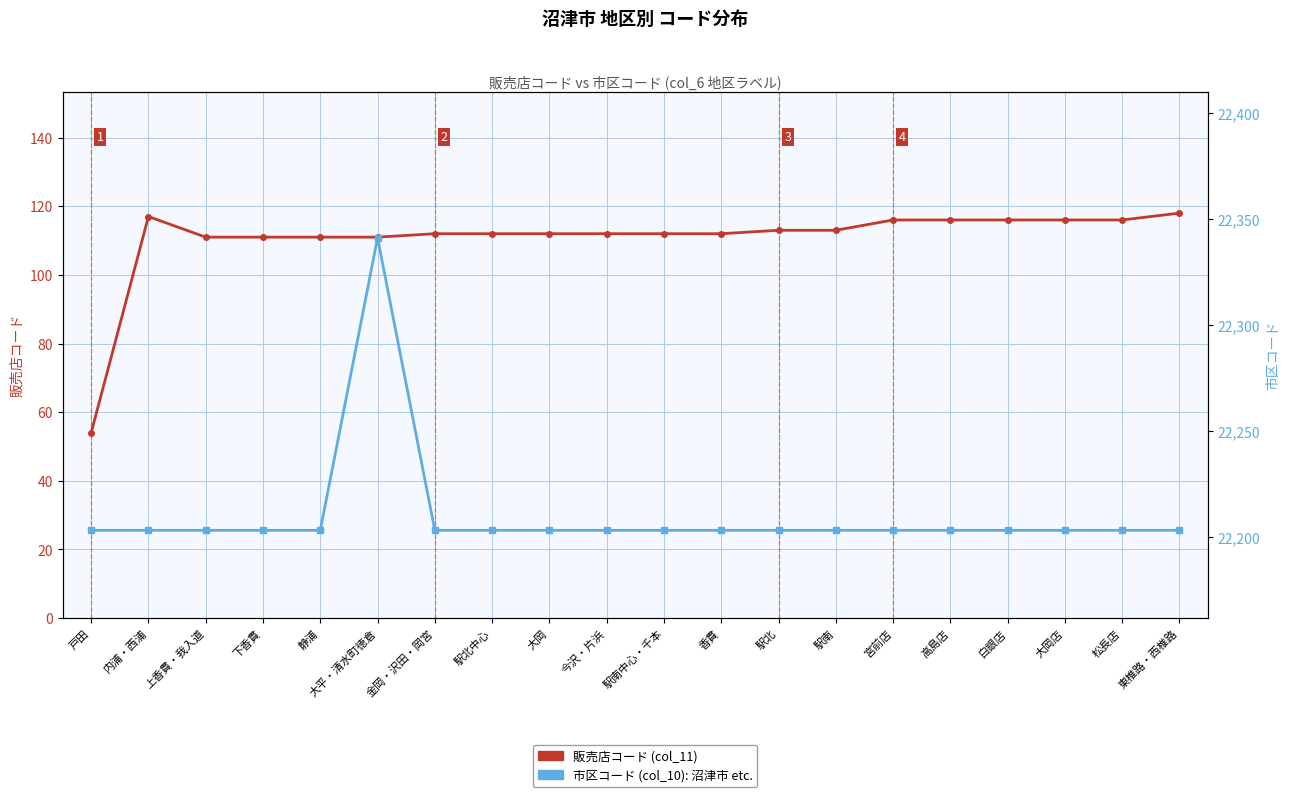

What is the label of the 19th point from the left?

松長店